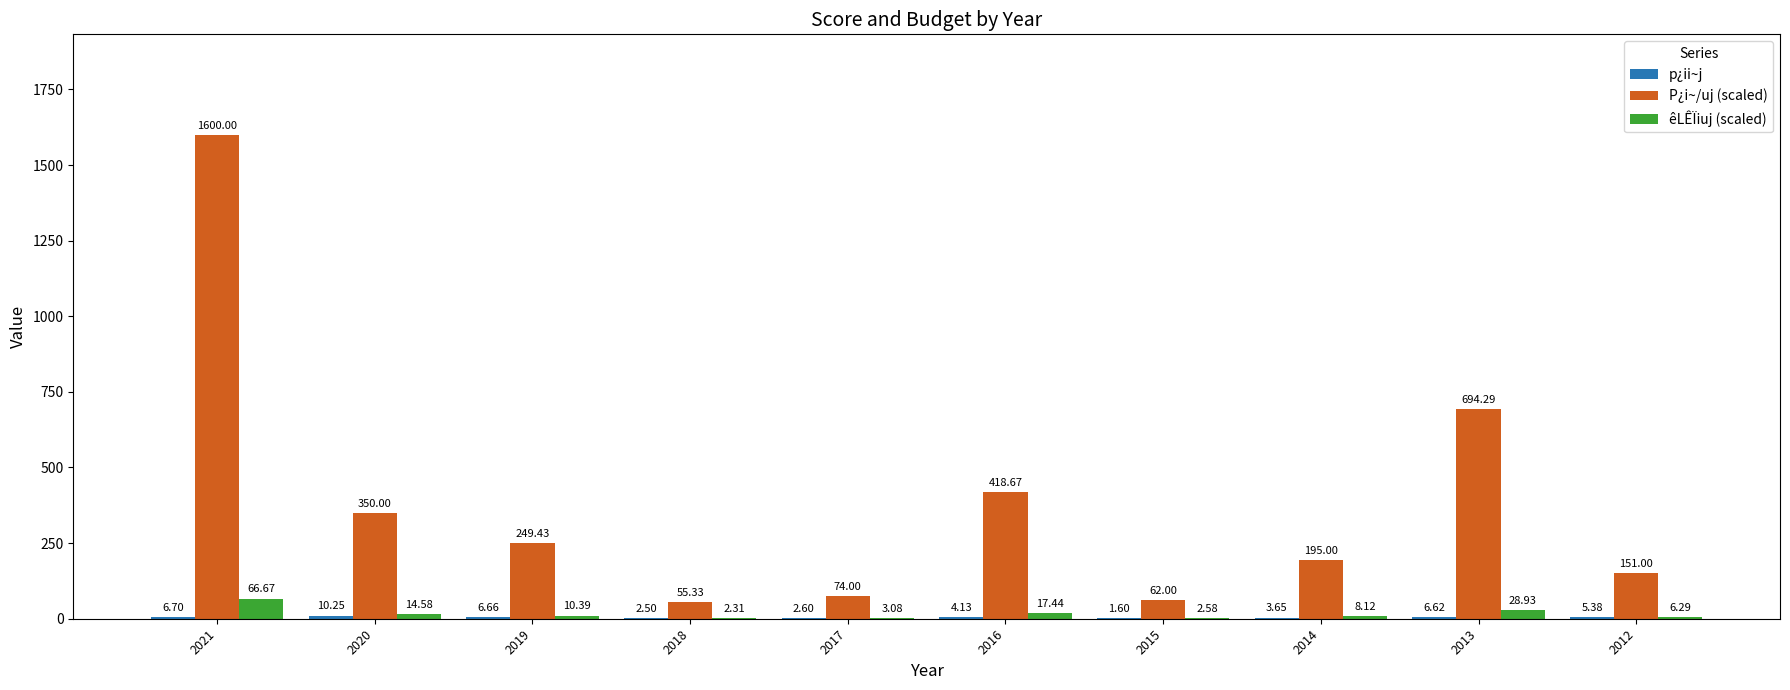

Count the number of categories in the chart.

10